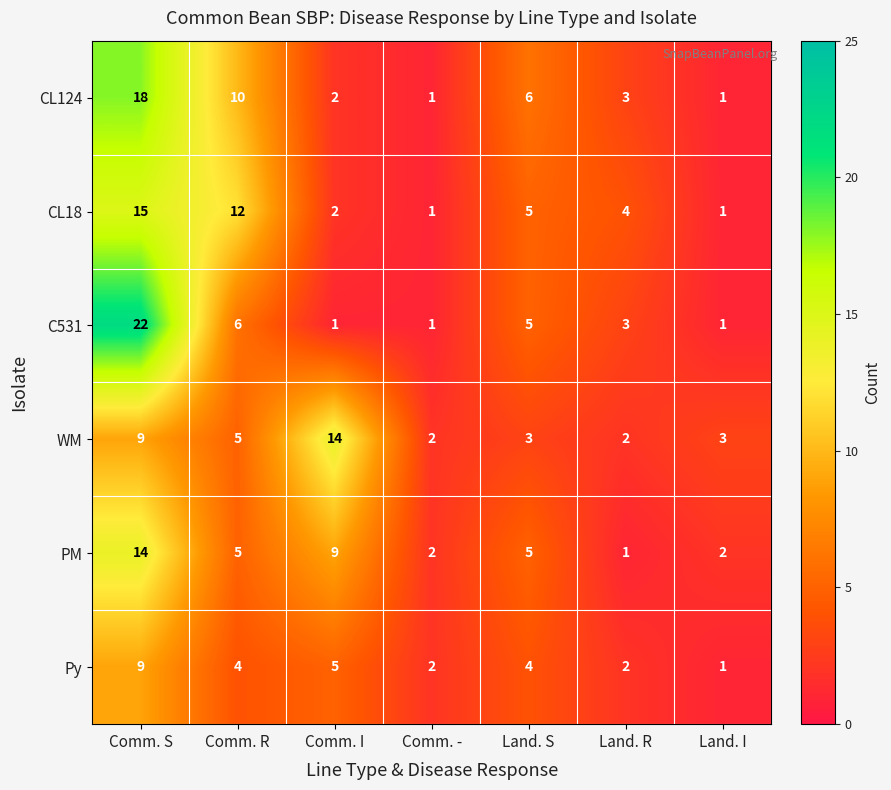

Where does the Py series first go above 4?

Comm. S